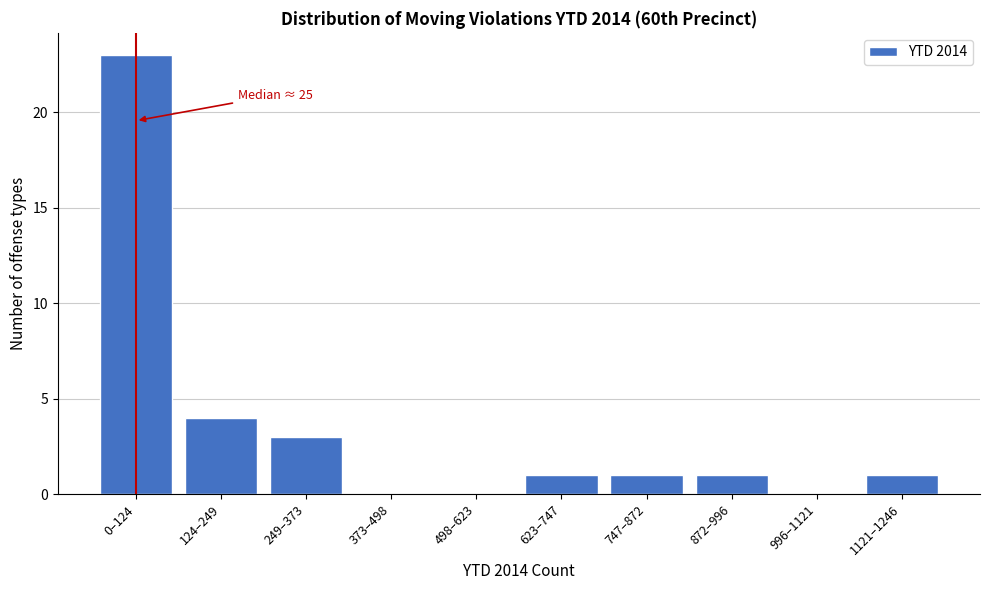

Reading right to left, extract all data points from this chart.

1121–1246=1	996–1121=0	872–996=1	747–872=1	623–747=1	498–623=0	373–498=0	249–373=3	124–249=4	0–124=23